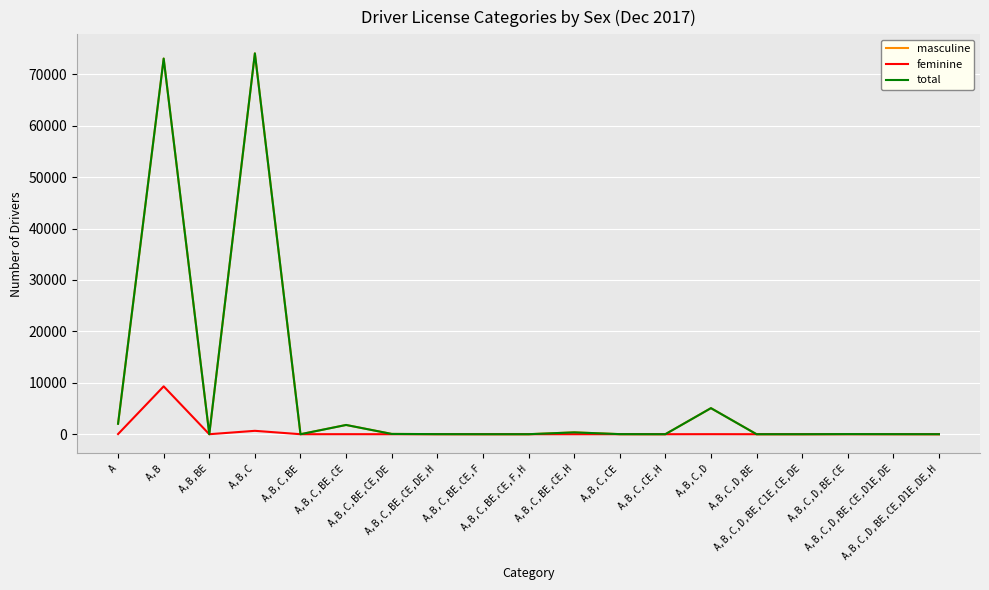

Is this an area chart (filled region under the line)?

No